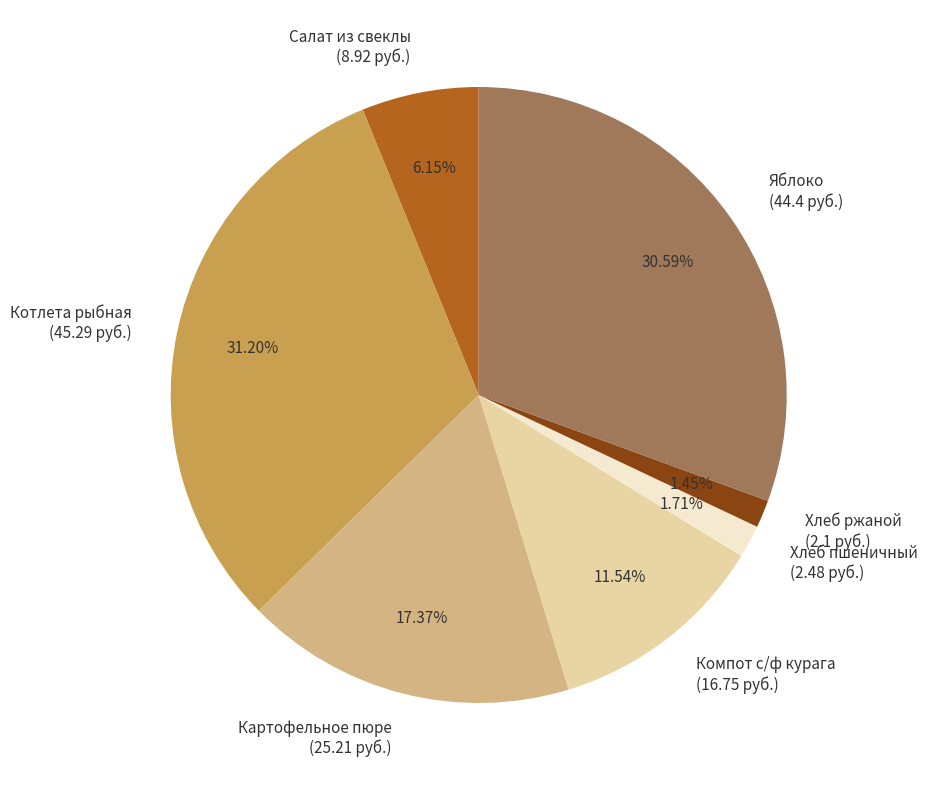

The Салат из свеклы slice represents 15% of the pie. True or false?

False